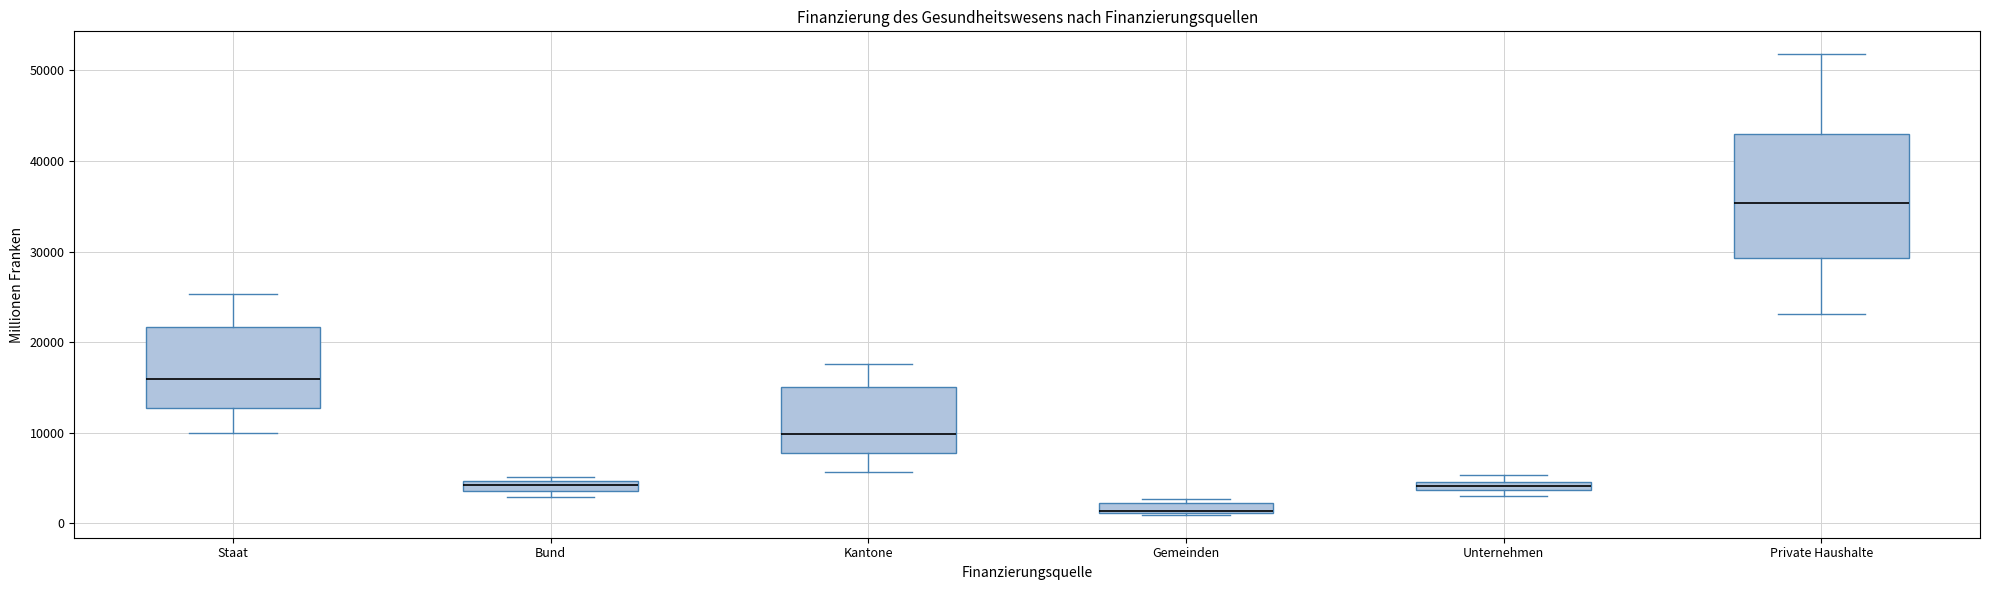

Which box is the tallest, from its lower edge to its upper edge?

Private Haushalte